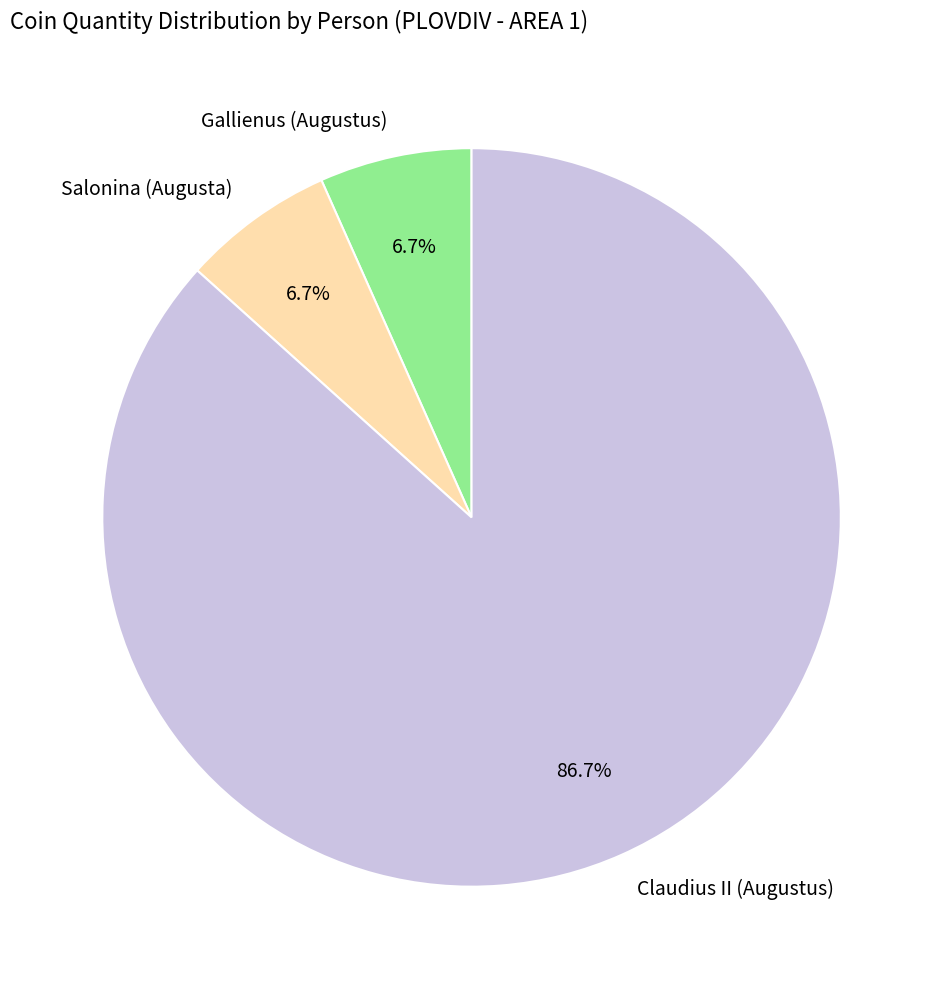

Between Claudius II (Augustus) and Gallienus (Augustus), which is larger?

Claudius II (Augustus)